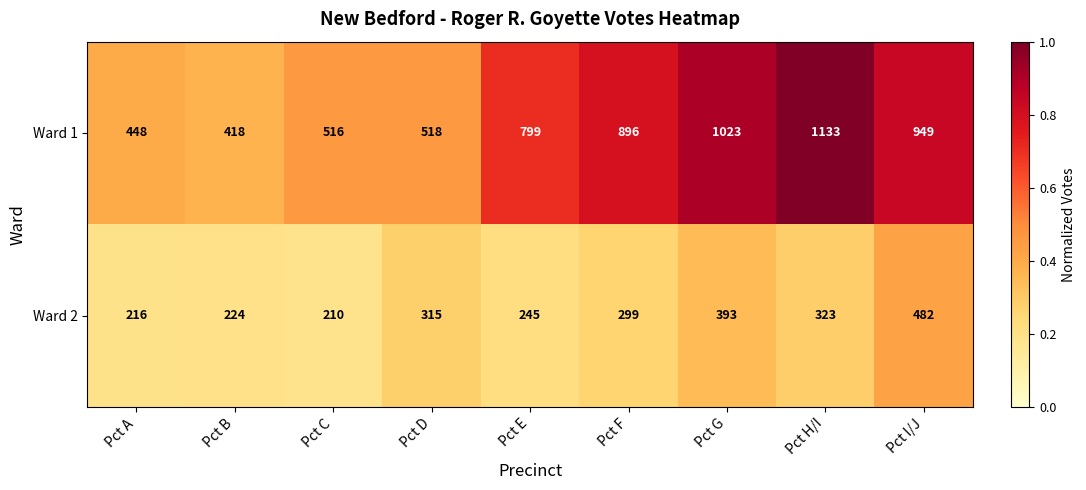

What is the difference between the highest and lowest values at Pct D?

203